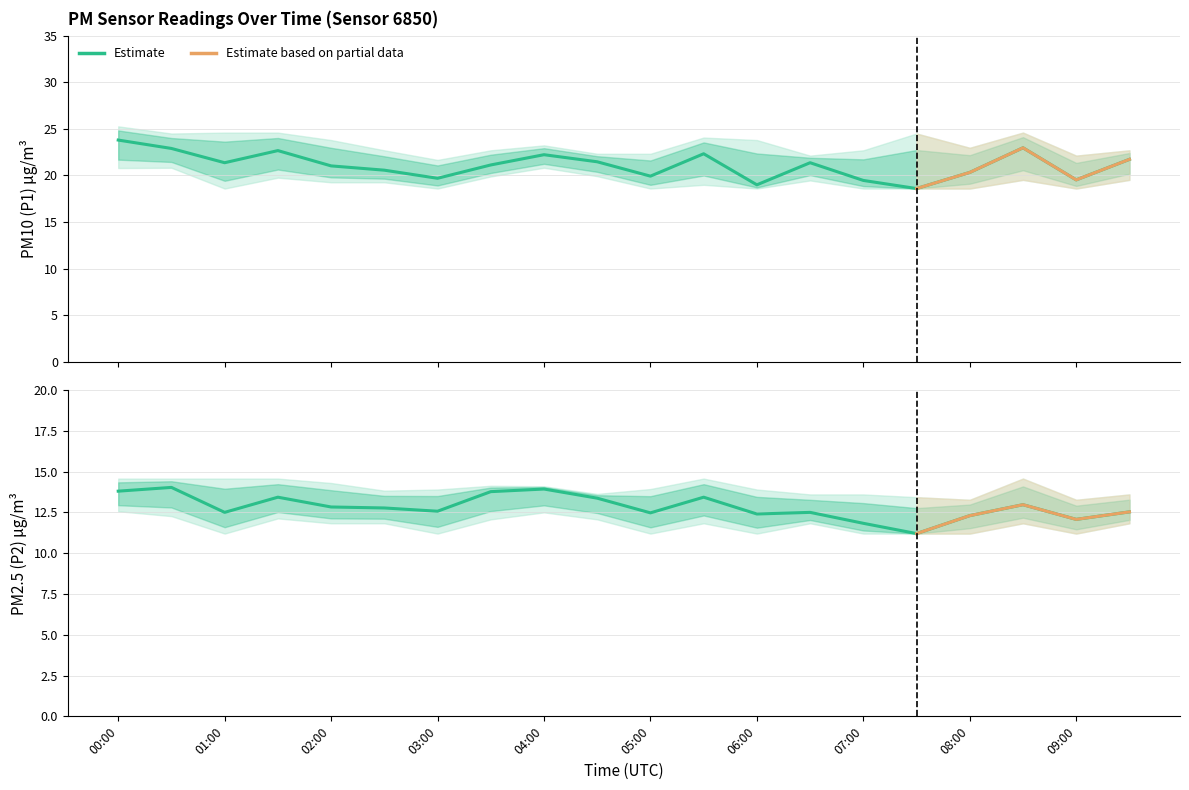

Reading right to left, transcribe all the data shown in this chart.

P1: 09:30=21.7	09:00=19.5	08:30=23.0	08:00=20.3	07:30=18.6	07:00=19.5	06:30=21.4	06:00=19.0	05:30=22.3	05:00=19.9	04:30=21.5	04:00=22.2	03:30=21.1	03:00=19.7	02:30=20.6	02:00=21.0	01:30=22.7	01:00=21.4	00:30=22.9	00:00=23.8
P2: 09:30=12.5	09:00=12.1	08:30=13.0	08:00=12.3	07:30=11.2	07:00=11.8	06:30=12.5	06:00=12.4	05:30=13.4	05:00=12.5	04:30=13.4	04:00=13.9	03:30=13.8	03:00=12.6	02:30=12.8	02:00=12.8	01:30=13.4	01:00=12.5	00:30=14.0	00:00=13.8
P1_upper: 09:30=22.7	09:00=22.1	08:30=24.6	08:00=23.0	07:30=24.5	07:00=22.7	06:30=22.1	06:00=23.8	05:30=24.1	05:00=22.3	04:30=22.3	04:00=23.2	03:30=22.7	03:00=21.7	02:30=22.7	02:00=23.8	01:30=24.6	01:00=24.6	00:30=24.5	00:00=25.3
P1_lower: 09:30=19.5	09:00=18.6	08:30=19.5	08:00=18.6	07:30=18.6	07:00=18.6	06:30=19.5	06:00=18.6	05:30=19.0	05:00=18.6	04:30=19.9	04:00=20.8	03:30=19.9	03:00=18.6	02:30=19.3	02:00=19.3	01:30=19.8	01:00=18.6	00:30=20.8	00:00=20.8
P2_upper: 09:30=13.6	09:00=13.3	08:30=14.6	08:00=13.3	07:30=13.4	07:00=13.6	06:30=13.6	06:00=13.9	05:30=14.6	05:00=13.9	04:30=13.6	04:00=14.1	03:30=14.1	03:00=13.9	02:30=13.8	02:00=14.3	01:30=14.6	01:00=14.6	00:30=14.6	00:00=14.6
P2_lower: 09:30=11.8	09:00=11.2	08:30=11.8	08:00=11.2	07:30=11.2	07:00=11.2	06:30=11.8	06:00=11.2	05:30=11.8	05:00=11.2	04:30=12.1	04:00=12.5	03:30=12.1	03:00=11.2	02:30=11.8	02:00=11.8	01:30=12.1	01:00=11.2	00:30=12.3	00:00=12.6